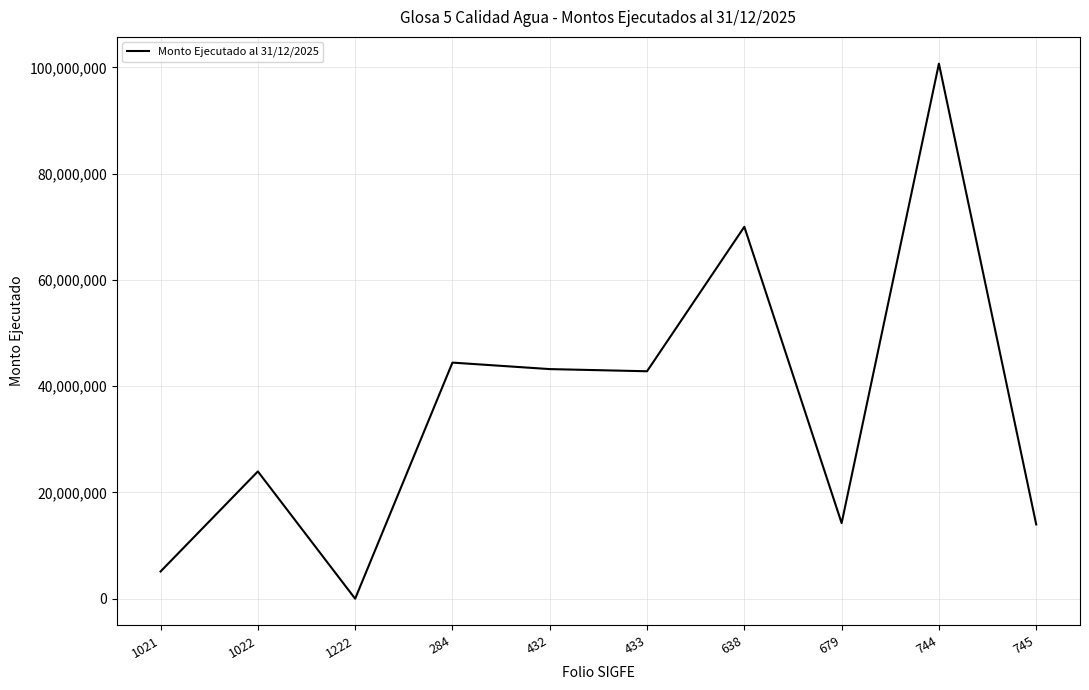

What is the average value?

35844895